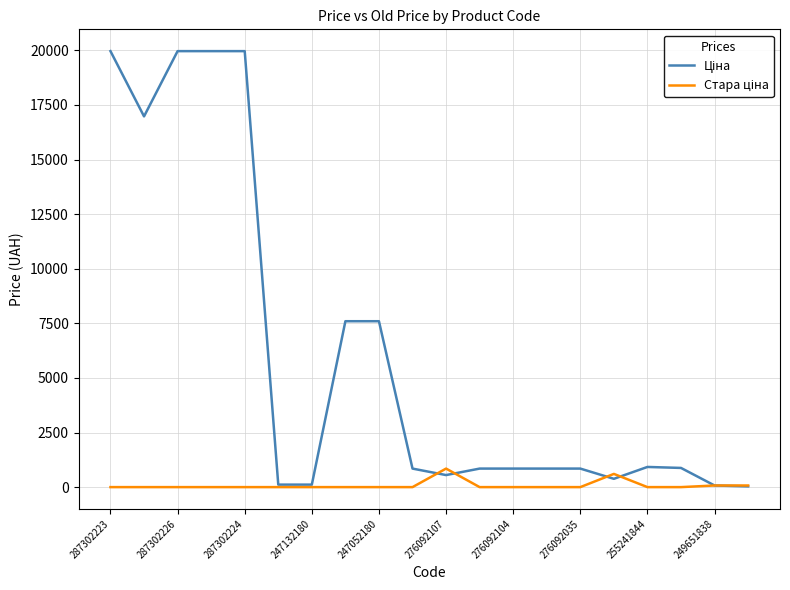

At how many categories does at least one series exceed 2072?

7